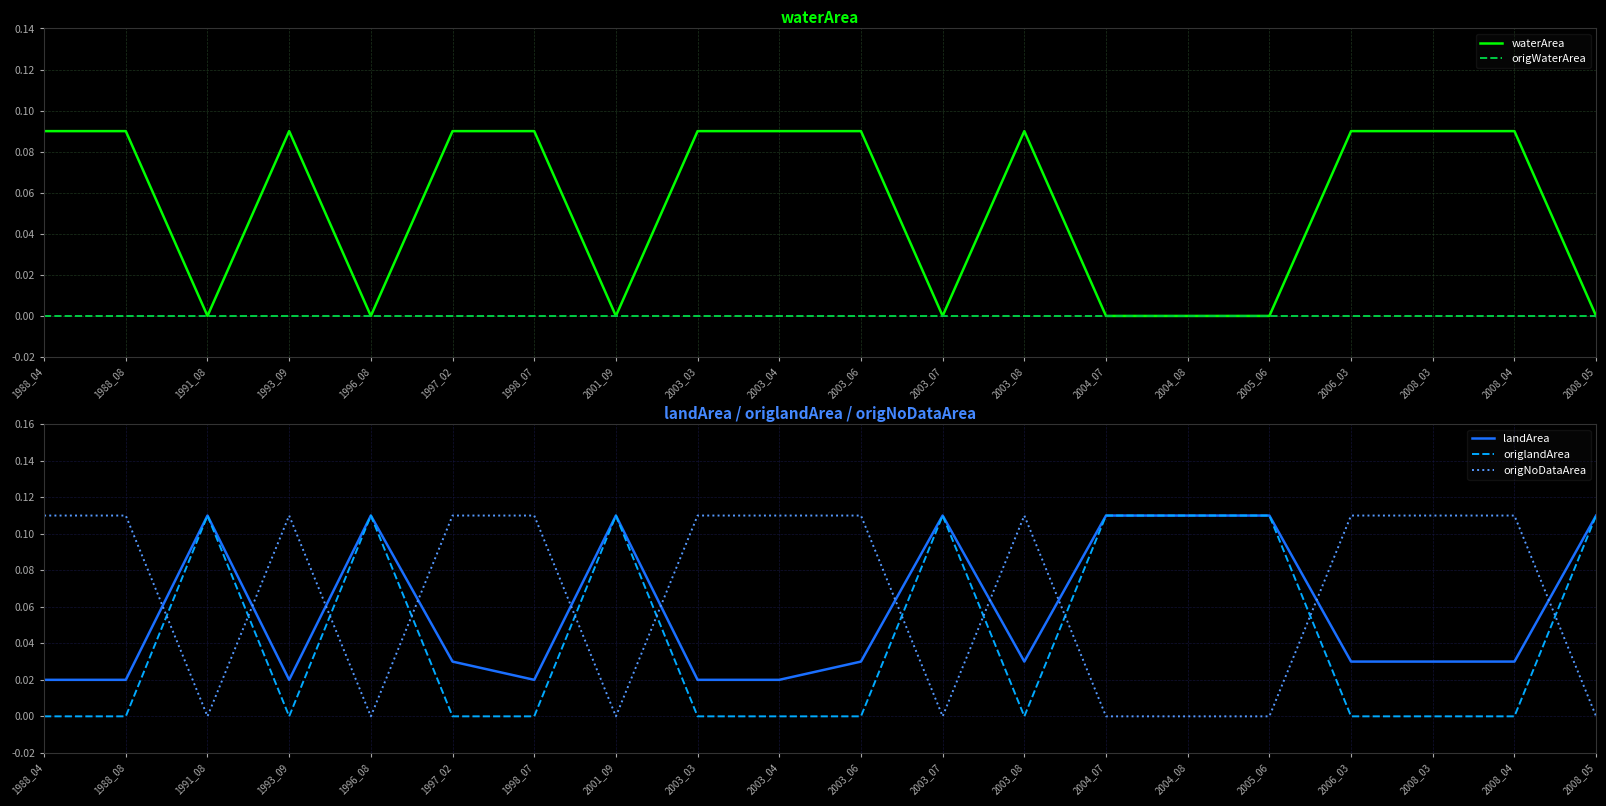

Rank the series by their maximum value, from highest to lowest.

landArea, origlandArea, origNoDataArea, waterArea, origWaterArea